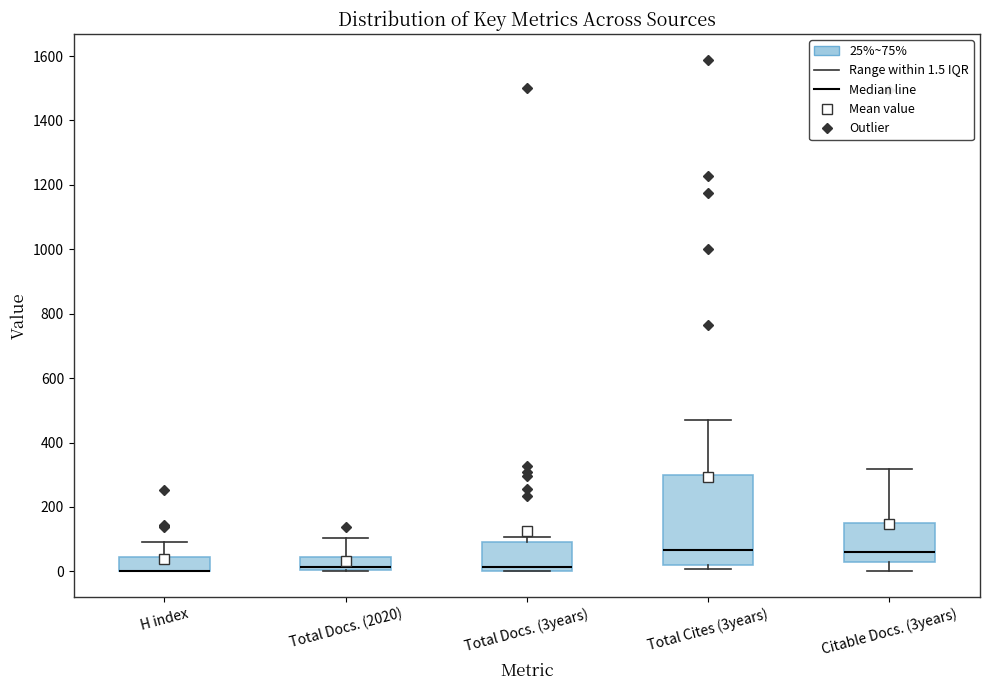

Reading left to right, transcribe this box plot: for each box, give where its median line is, the range the box spans, and where its two whiskers end, as read against the y-axis. The values are not printed on the chart, so give them approximately, as read against the axis.

H index: median 0 (drawn on the box's lower edge), box 0 to 40, whiskers 0 to 100
Total Docs. (2020): median 20, box 0 to 40, whiskers 0 to 100
Total Docs. (3years): median 20, box 0 to 100, whiskers 0 to 100 (just above the box's upper edge)
Total Cites (3years): median 60, box 20 to 300, whiskers 0 to 480
Citable Docs. (3years): median 60, box 20 to 140, whiskers 0 to 320